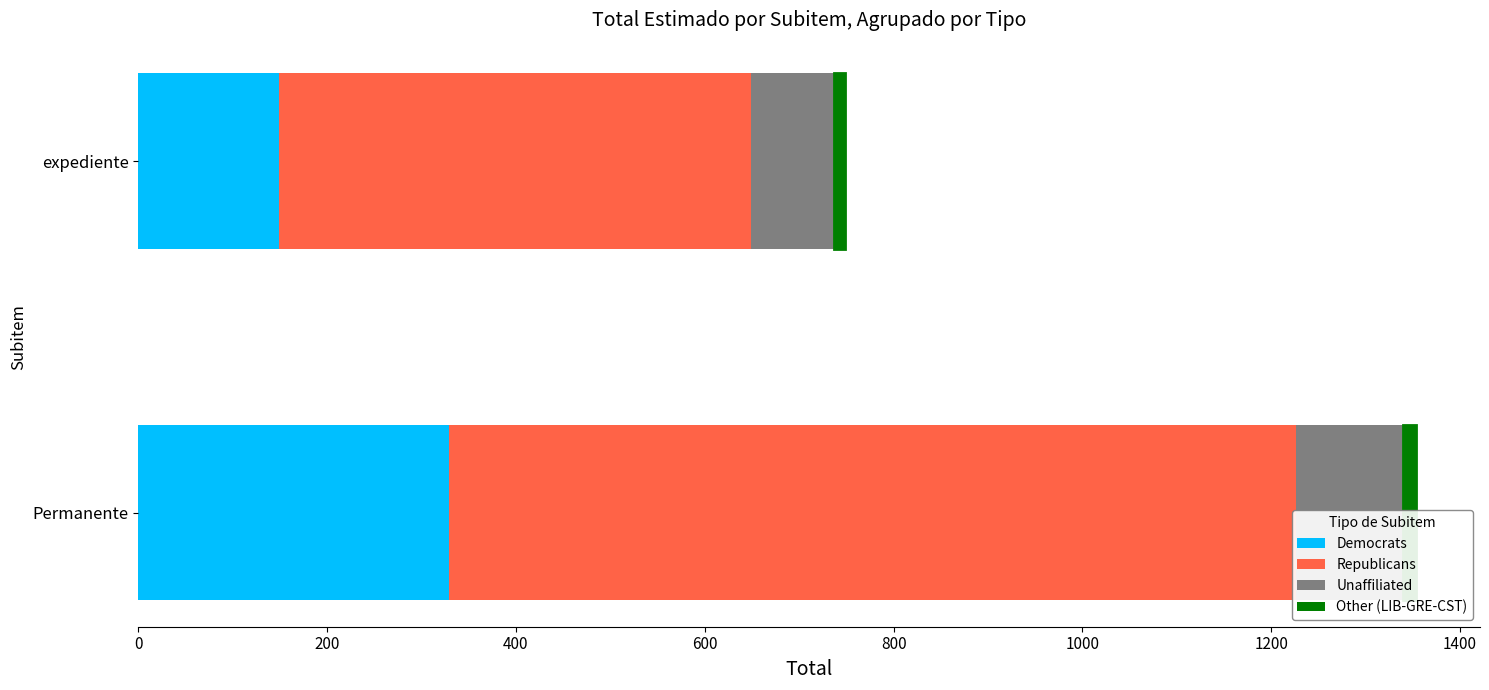

Is the value of Other (LIB-GRE-CST) at expediente greater than the value of Democrats at expediente?

No